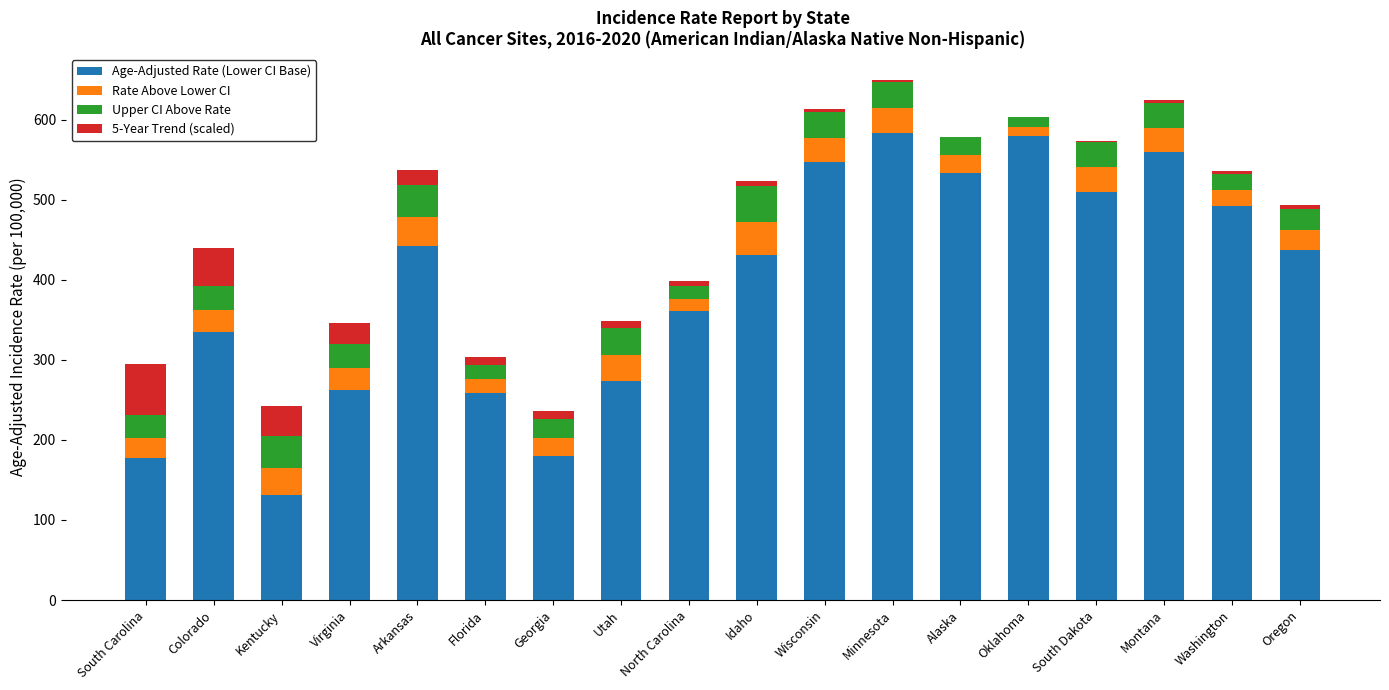

Are the bars grouped side by side (vs. stacked)?

No